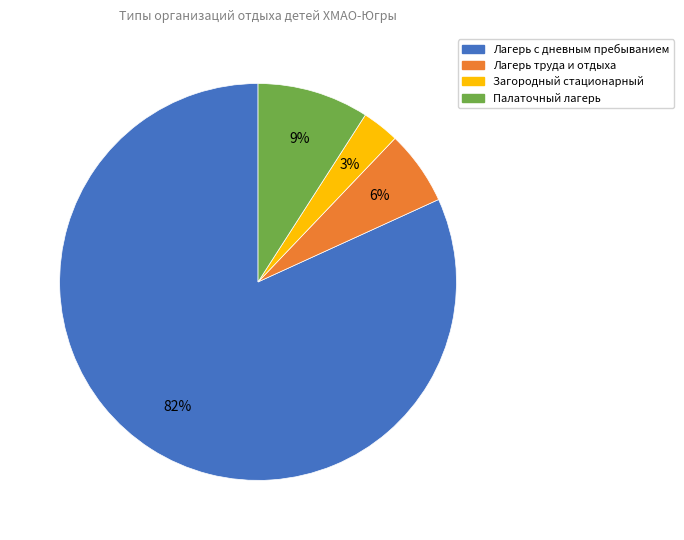

Is there a majority slice in this chart?

Yes